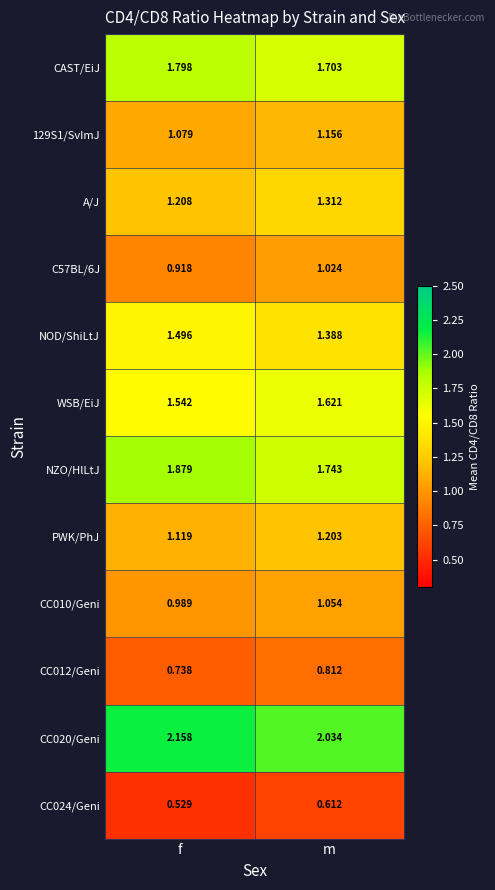

Rank the series at m from highest to lowest value.

CC020/Geni, NZO/HlLtJ, CAST/EiJ, WSB/EiJ, NOD/ShiLtJ, A/J, PWK/PhJ, 129S1/SvImJ, CC010/Geni, C57BL/6J, CC012/Geni, CC024/Geni